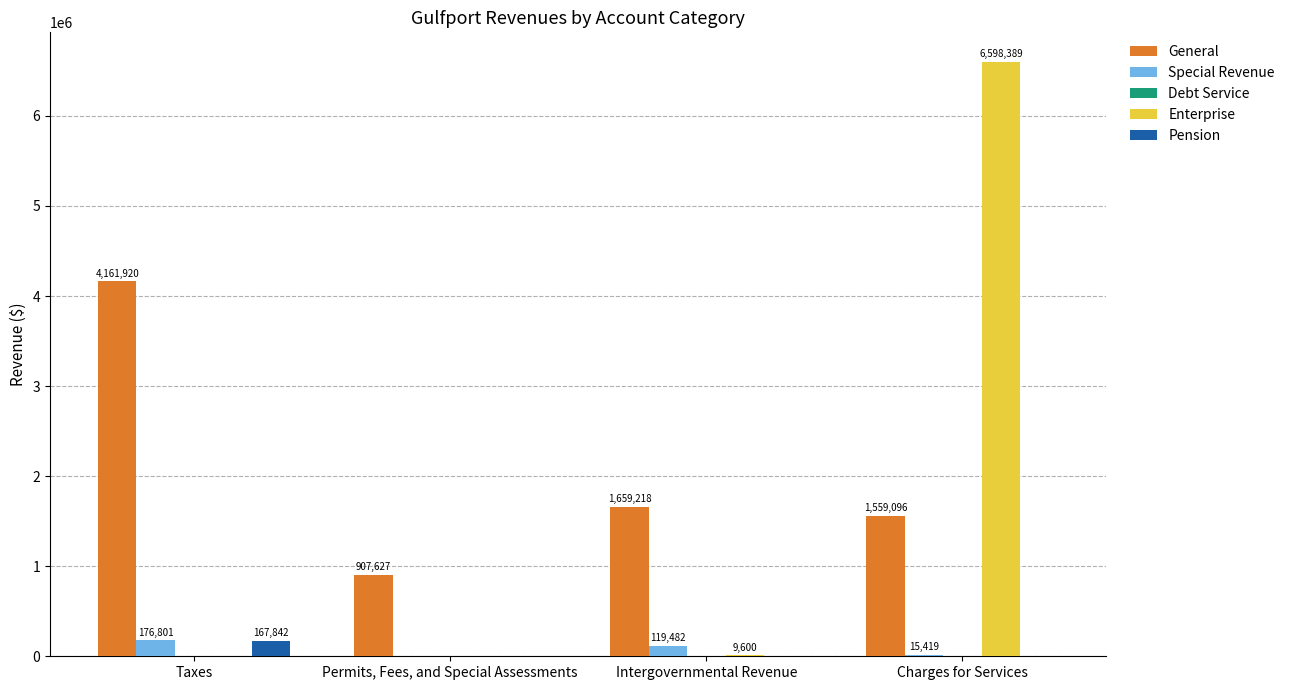

What is the sum of all Pension values?

167842